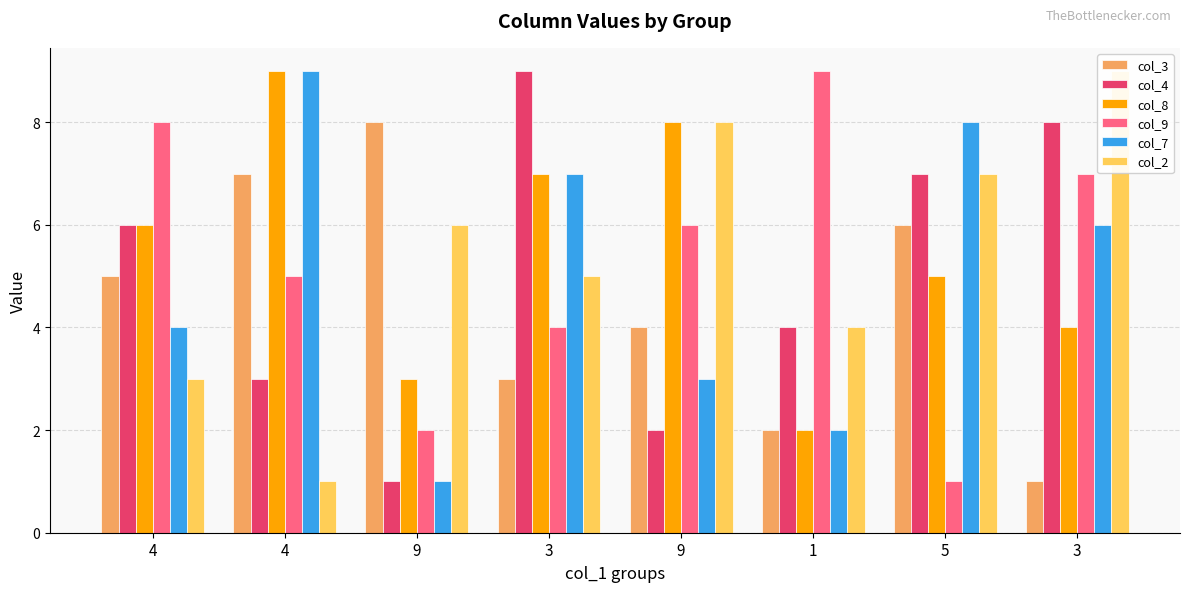

What is the difference between the maximum and minimum values in the col_4 series?

8